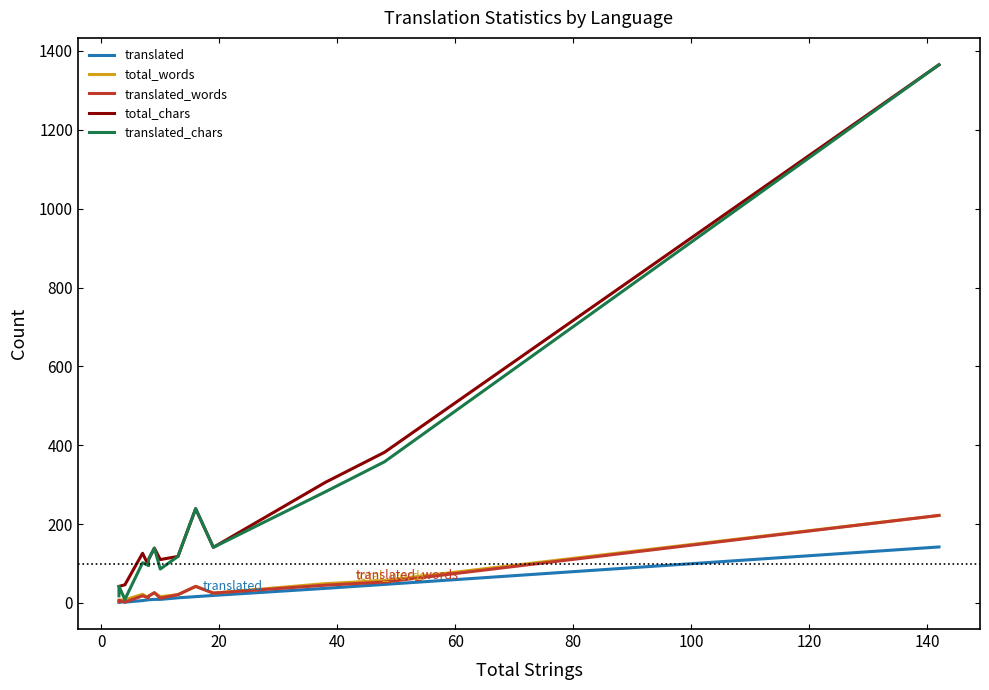

List the series in order of their peak value, highest first.

total_chars, translated_chars, total_words, translated_words, translated